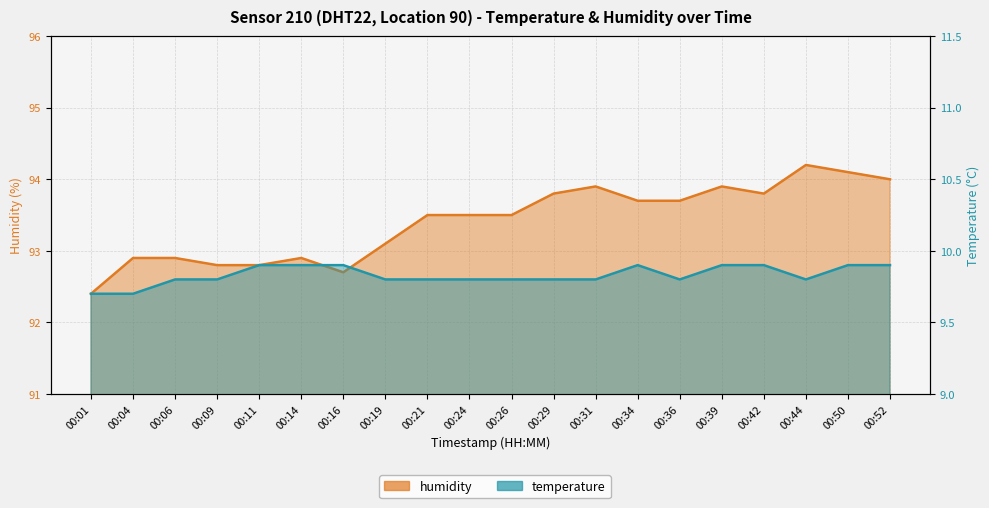

How many values in the humidity series exceed 93?

13